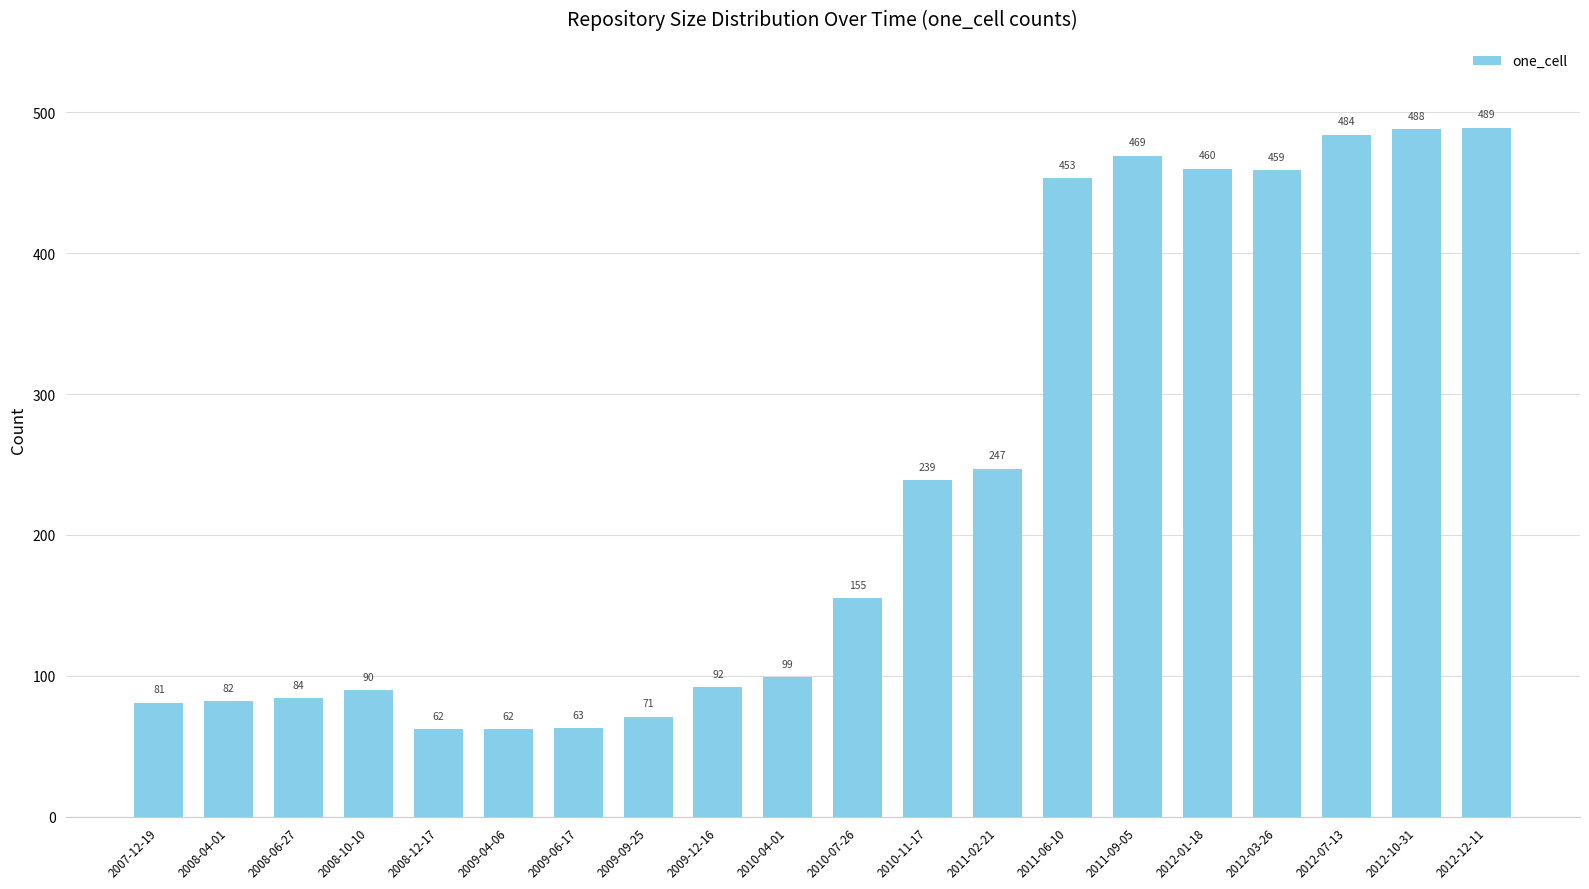

Does the chart contain any negative values?

No